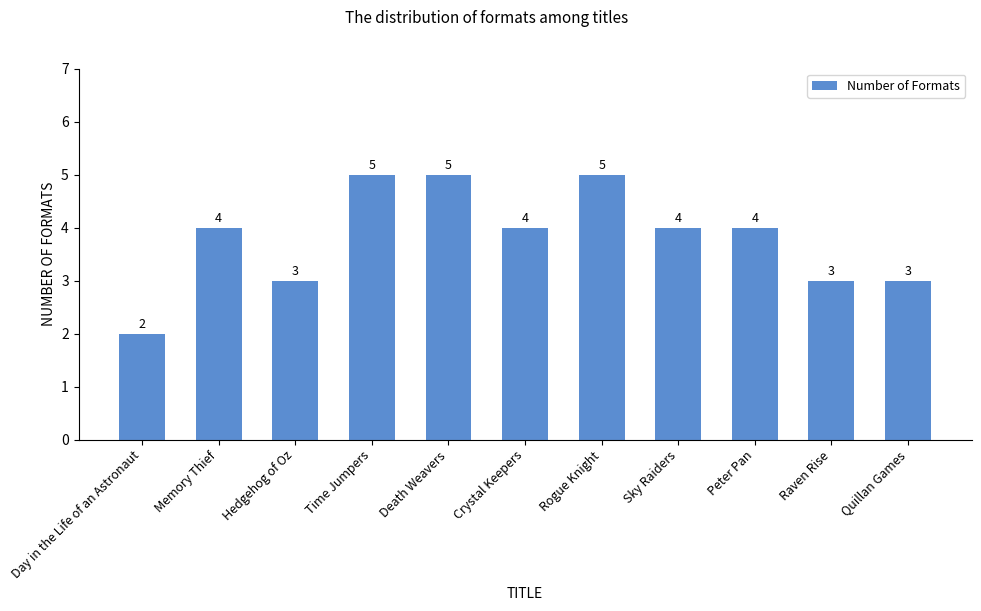

Which category has the lowest value across all series?

Day in the Life of an Astronaut